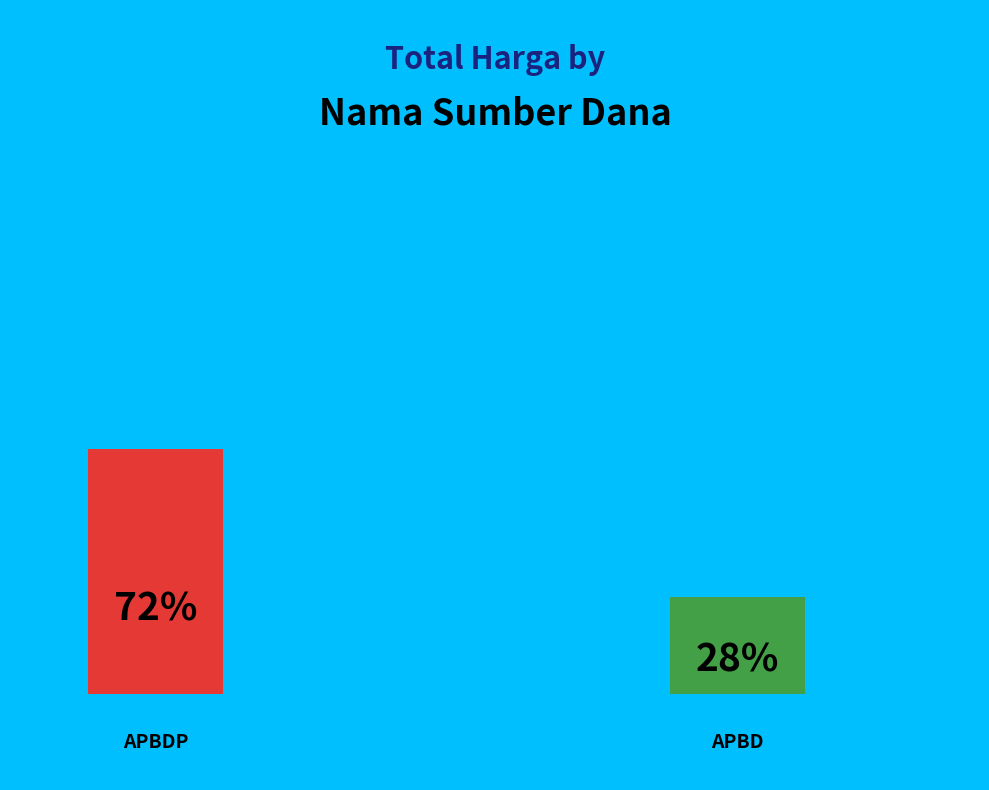

How much of the chart is everything except 20?

100.0%